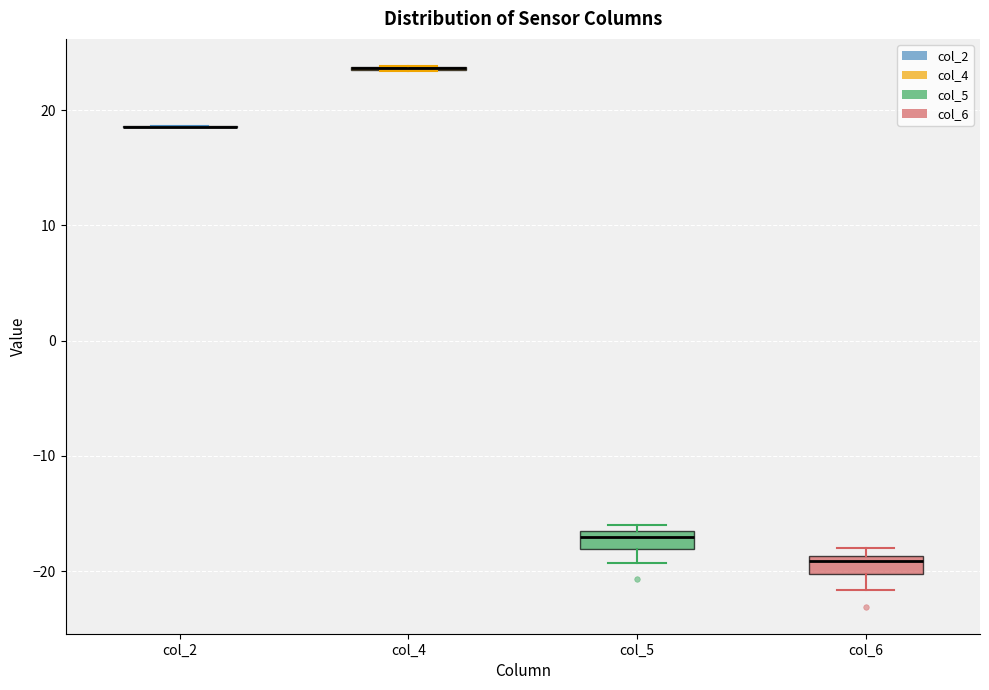

Reading left to right, read every box against the y-axis: the position of its median line, the range the box covers, and the ends of its whiskers. The values are not printed on the chart, so give them approximately, as read against the axis.

col_2: box collapsed to a line at 19, whiskers 19 to 19
col_4: box collapsed to a line at 24, whiskers 23 to 24
col_5: median -17, box -18 to -16, whiskers -19 to -16 (just above the box's upper edge)
col_6: median -19 (just below the box's upper edge), box -20 to -19, whiskers -22 to -18